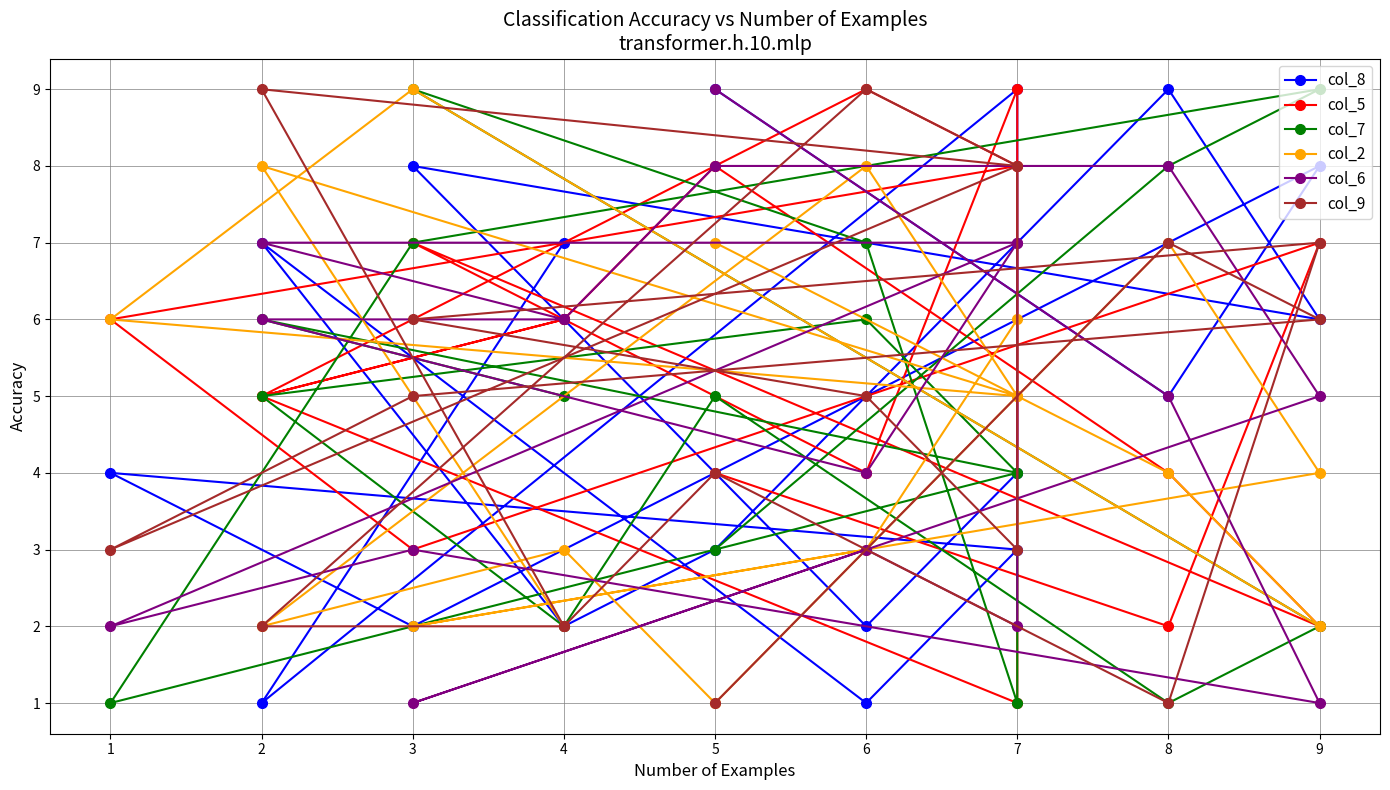

What are all the series names shown in the legend?

col_8, col_5, col_7, col_2, col_6, col_9